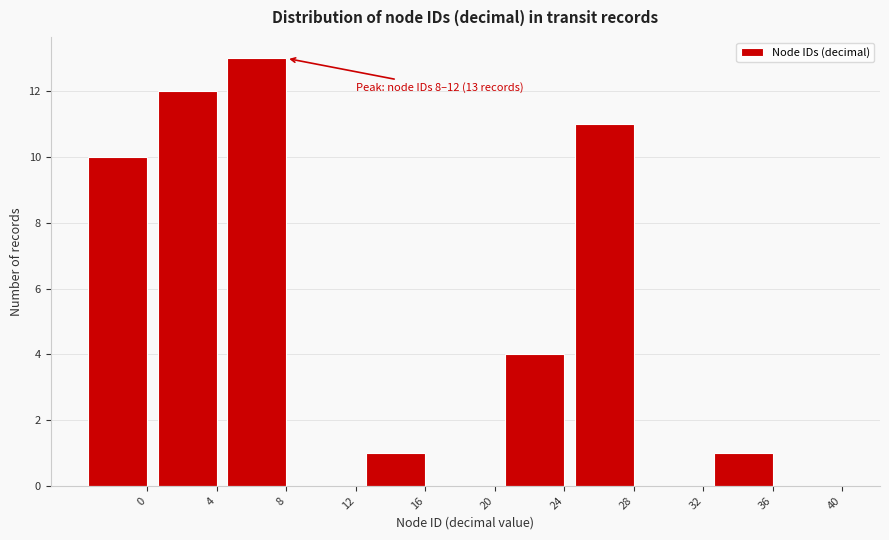

Reading left to right, extract all data points from this chart.

0=10	4=12	8=13	12=0	16=1	20=0	24=4	28=11	32=0	36=1	40=0